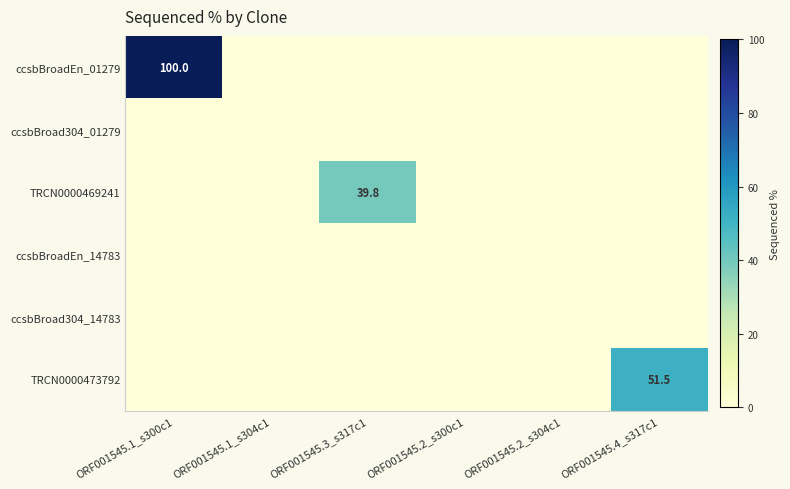

The value of TRCN0000473792 at ORF001545.4_s317c1 is 51.5. True or false?

True